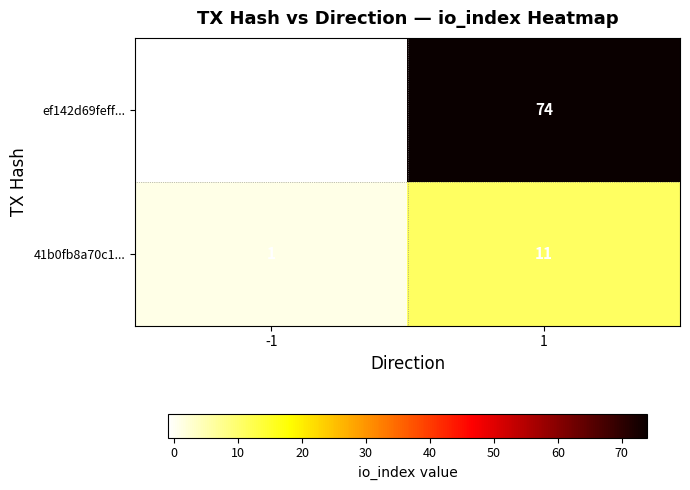

What is the average value of the 41b0fb8a70c1... series?

6